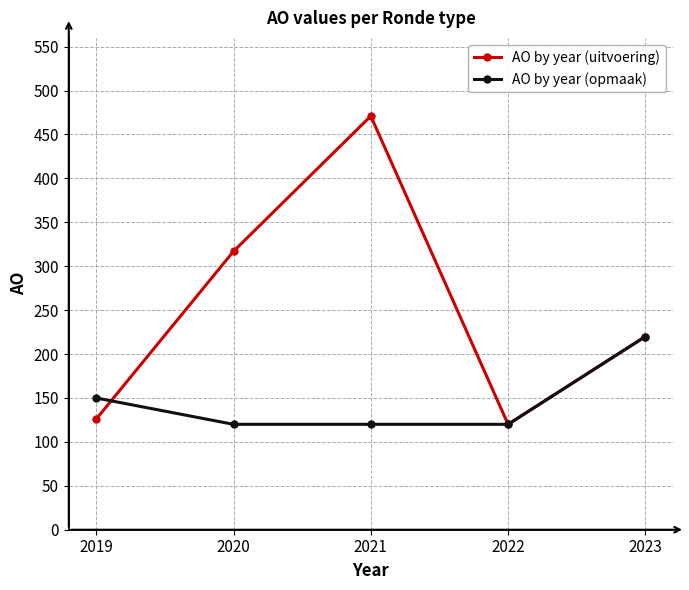

Is the value of AO by year (opmaak) at 2020 greater than the value of AO by year (uitvoering) at 2023?

No